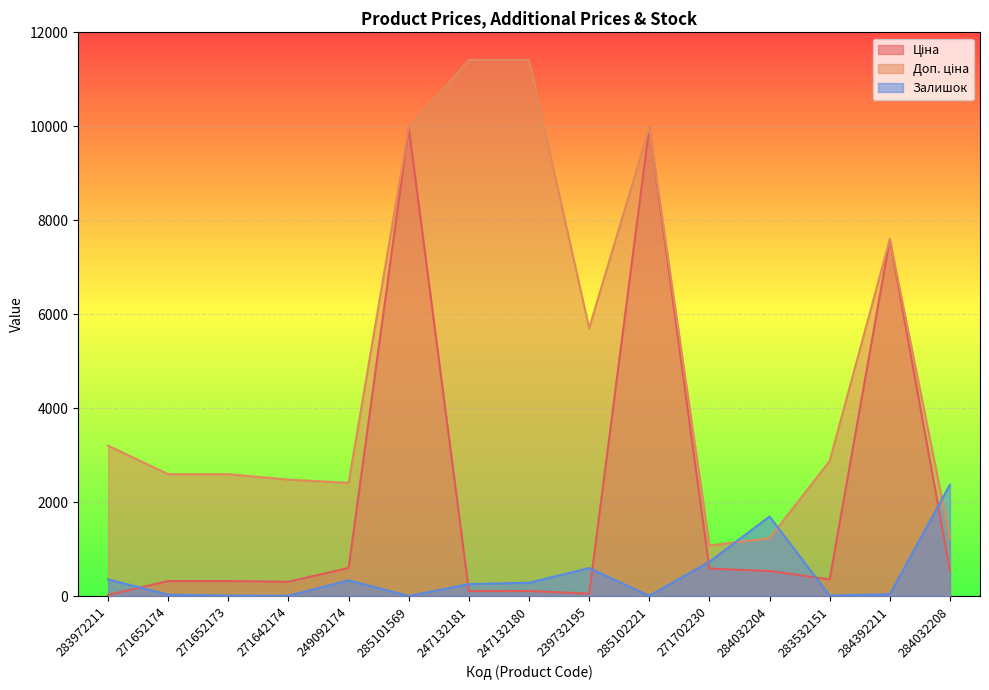

True or false: Ціна has more than 0 points higher than both neighbors.

True